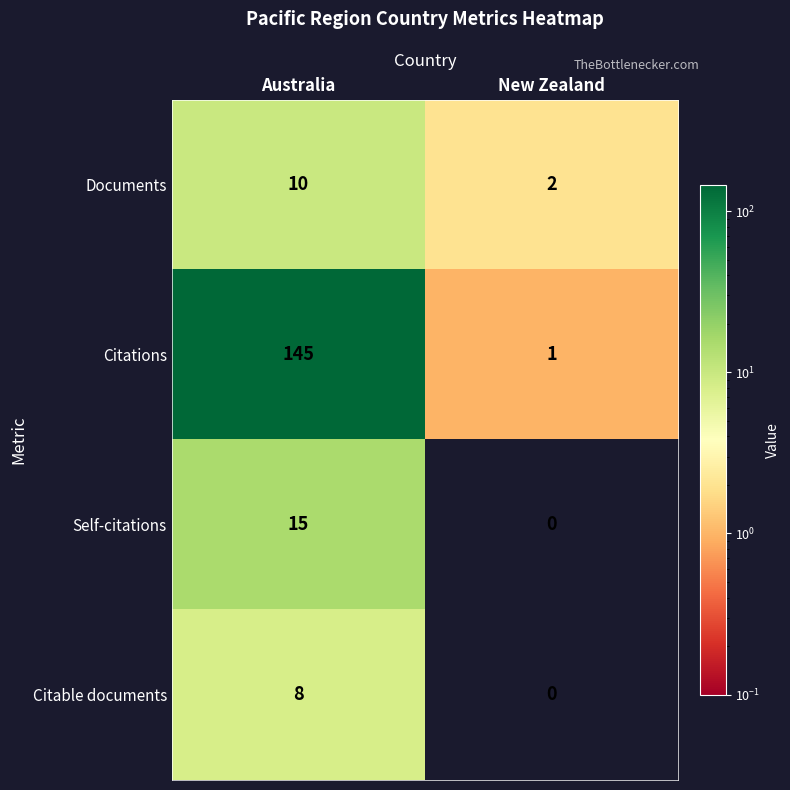

Reading right to left, what are all the values shown in this chart?

Documents: 2	10
Citations: 1	145
Self-citations: 0	15
Citable documents: 0	8